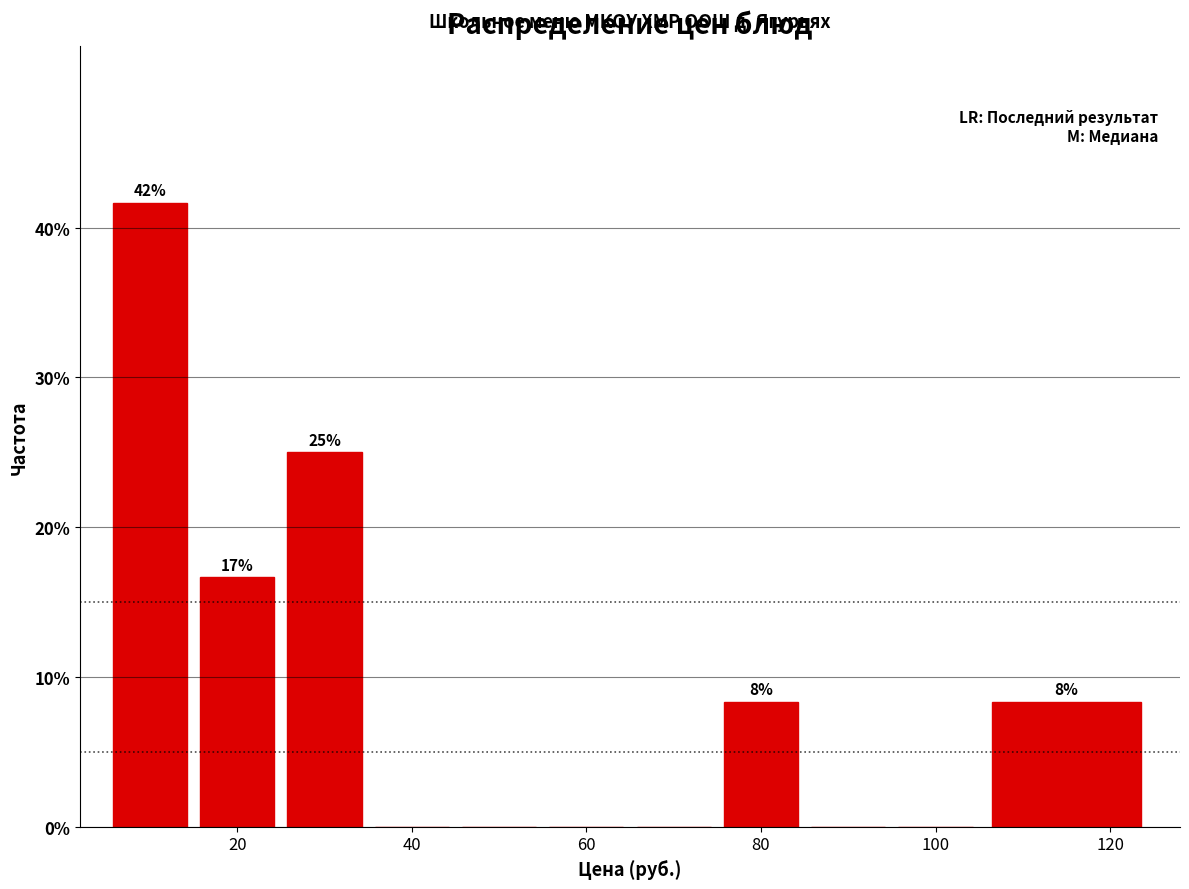

Which range on the x-axis has the tallest bar?

5 to 15